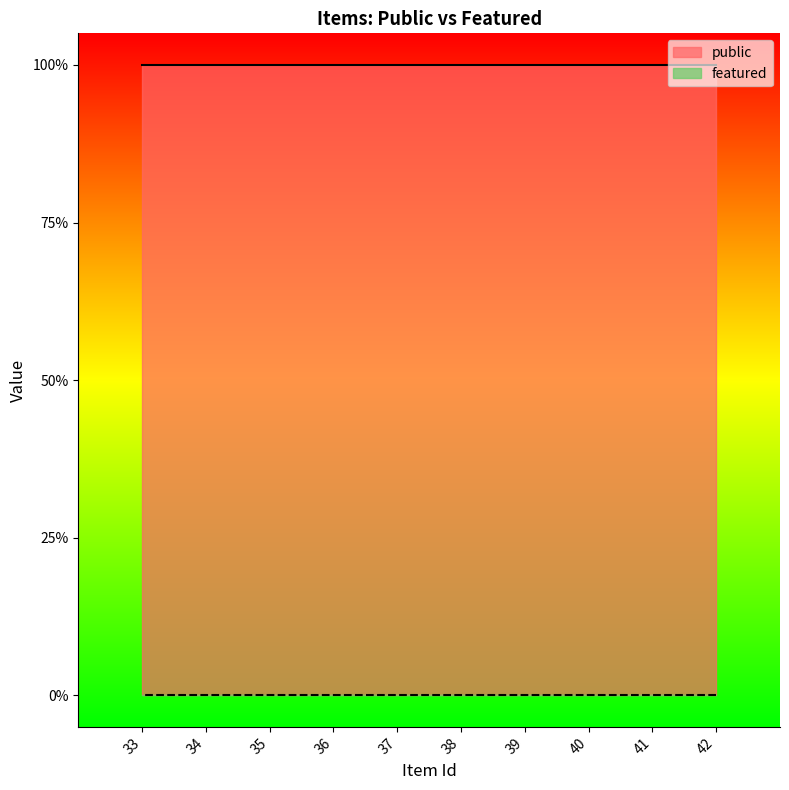

What is the average value of the public series?

1